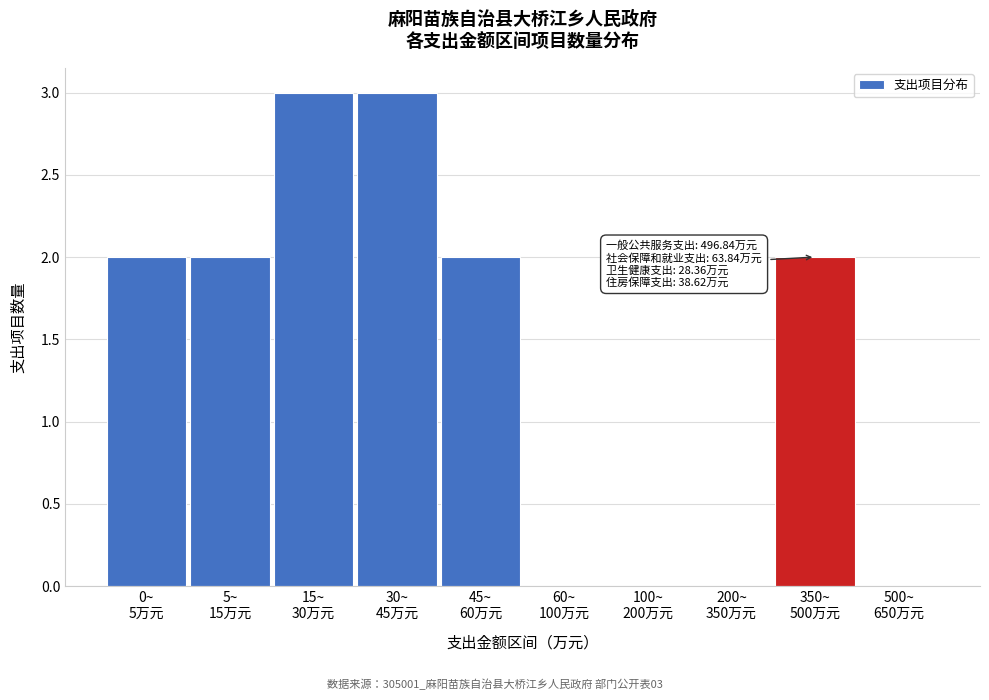

What is the sum of all values?

14